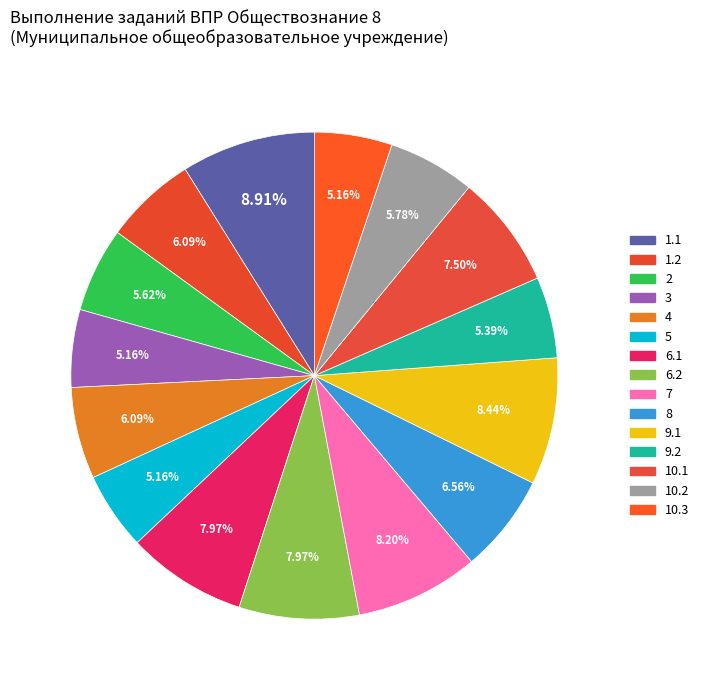

Count the number of slices in the pie.

15